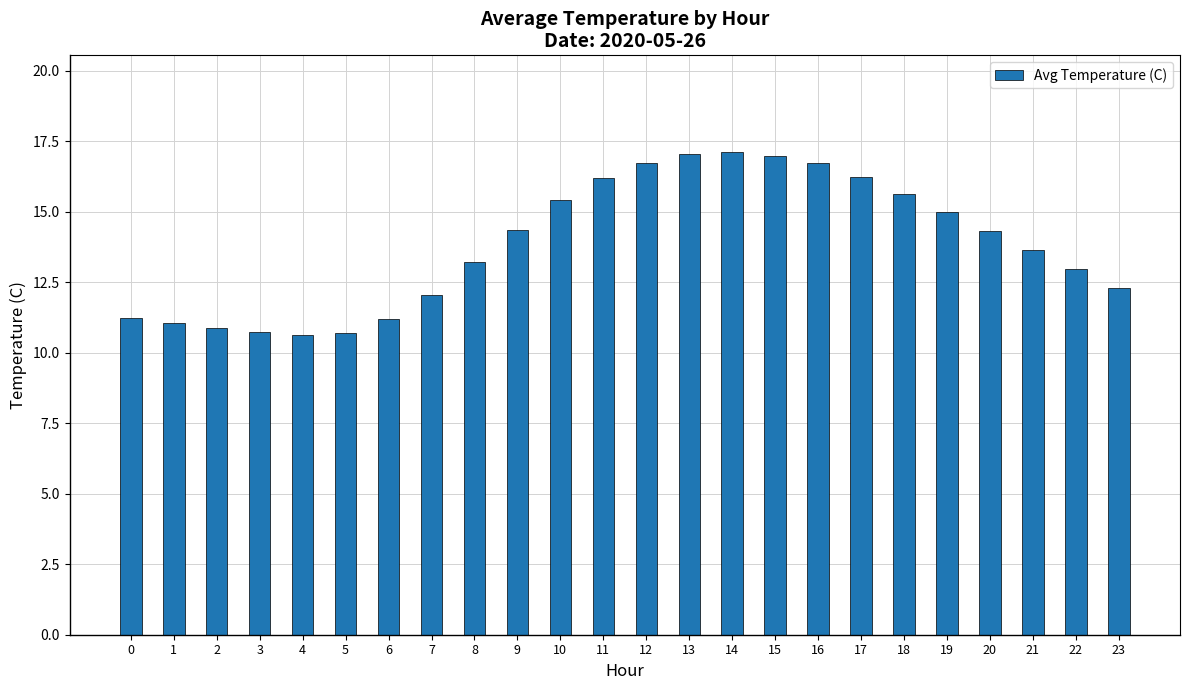

What is the greatest value displayed?

17.1